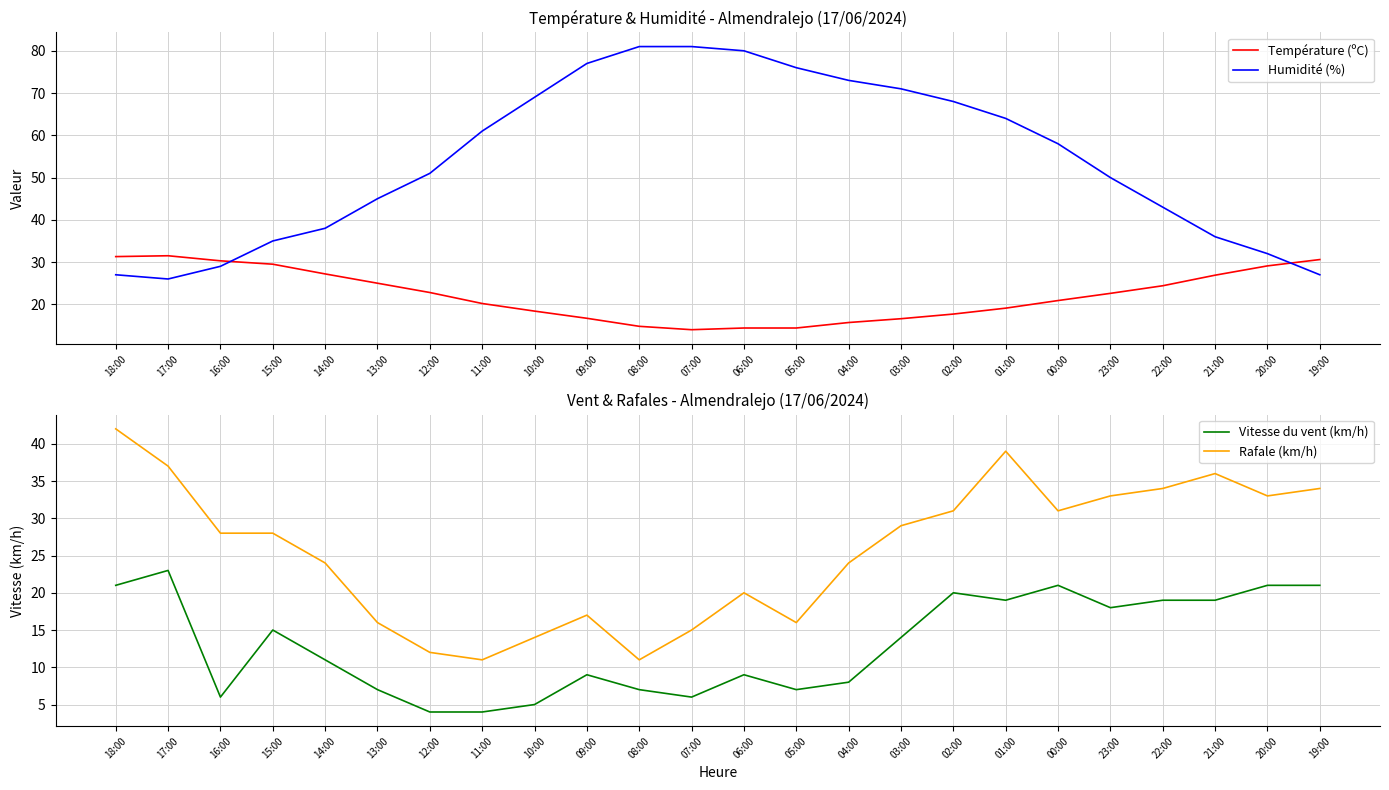

Reading left to right, list all the values displayed in this chart.

Température (ºC): 31.3	31.5	30.3	29.5	27.2	25.0	22.8	20.2	18.4	16.7	14.8	14.0	14.4	14.4	15.7	16.6	17.7	19.1	20.9	22.6	24.4	26.9	29.1	30.6
Humidité (%): 27.0	26.0	29.0	35.0	38.0	45.0	51.0	61.0	69.0	77.0	81.0	81.0	80.0	76.0	73.0	71.0	68.0	64.0	58.0	50.0	43.0	36.0	32.0	27.0
Vitesse du vent (km/h): 21.0	23.0	6.0	15.0	11.0	7.0	4.0	4.0	5.0	9.0	7.0	6.0	9.0	7.0	8.0	14.0	20.0	19.0	21.0	18.0	19.0	19.0	21.0	21.0
Rafale (km/h): 42.0	37.0	28.0	28.0	24.0	16.0	12.0	11.0	14.0	17.0	11.0	15.0	20.0	16.0	24.0	29.0	31.0	39.0	31.0	33.0	34.0	36.0	33.0	34.0